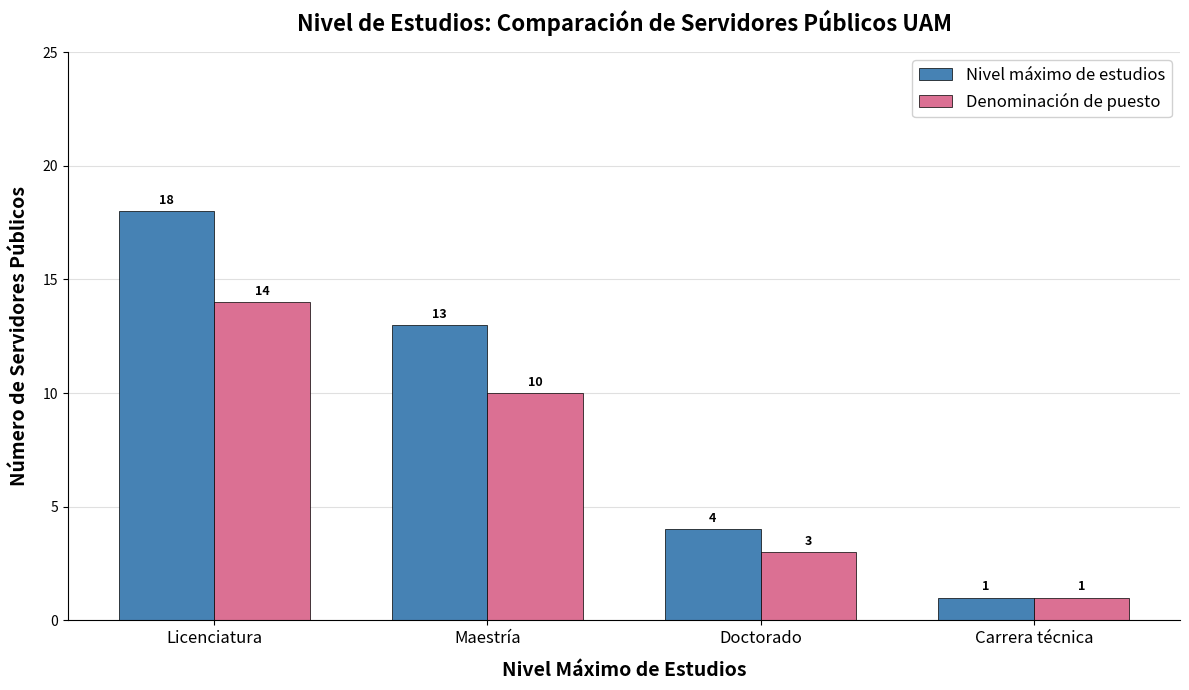

What is the greatest value displayed?

18